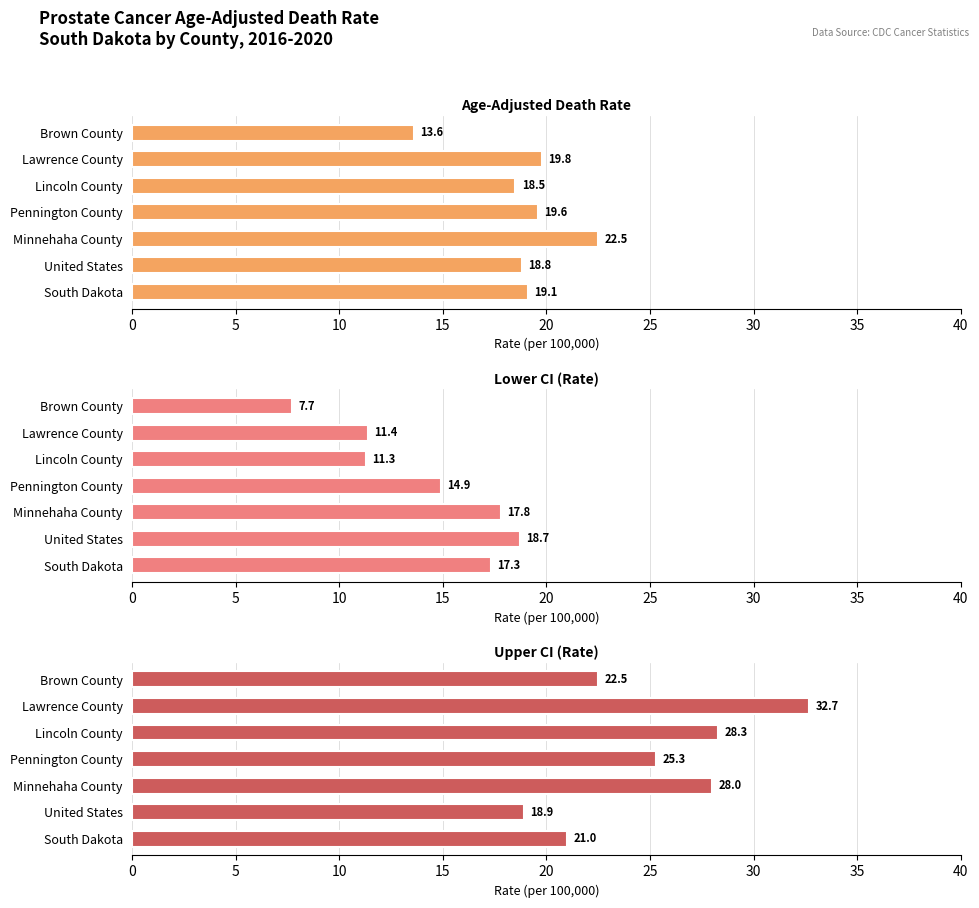

How many groups of bars are there?

7